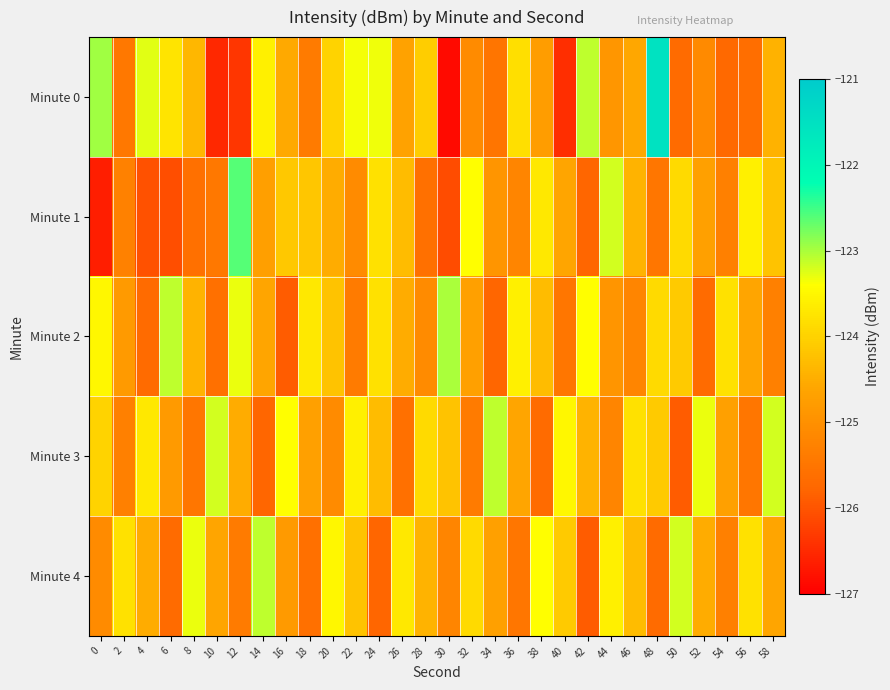

How many distinct data groups are displayed?

5